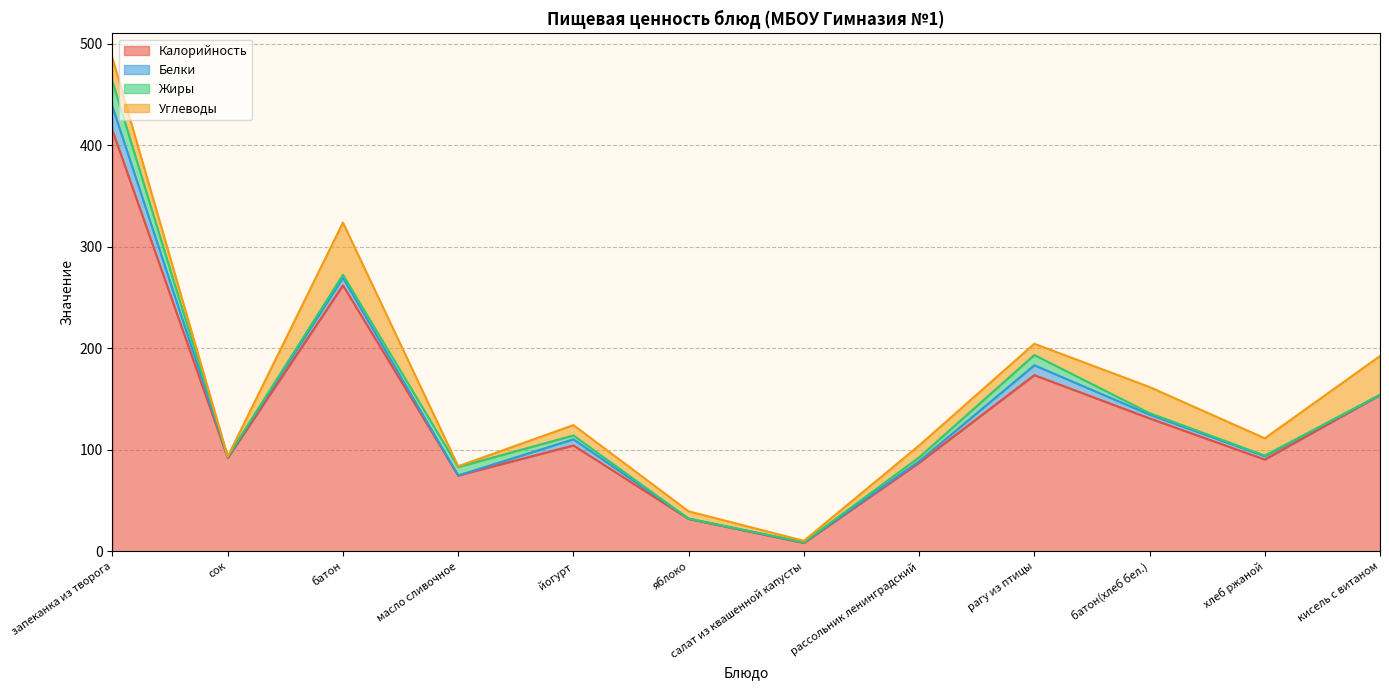

List the labels in order of Жиры value, largest first.

запеканка из творога, рагу из птицы, масло сливочное, йогурт, рассольник ленинградский, батон, батон(хлеб бел.), хлеб ржаной, сок, салат из квашенной капусты, яблоко, кисель с витаном